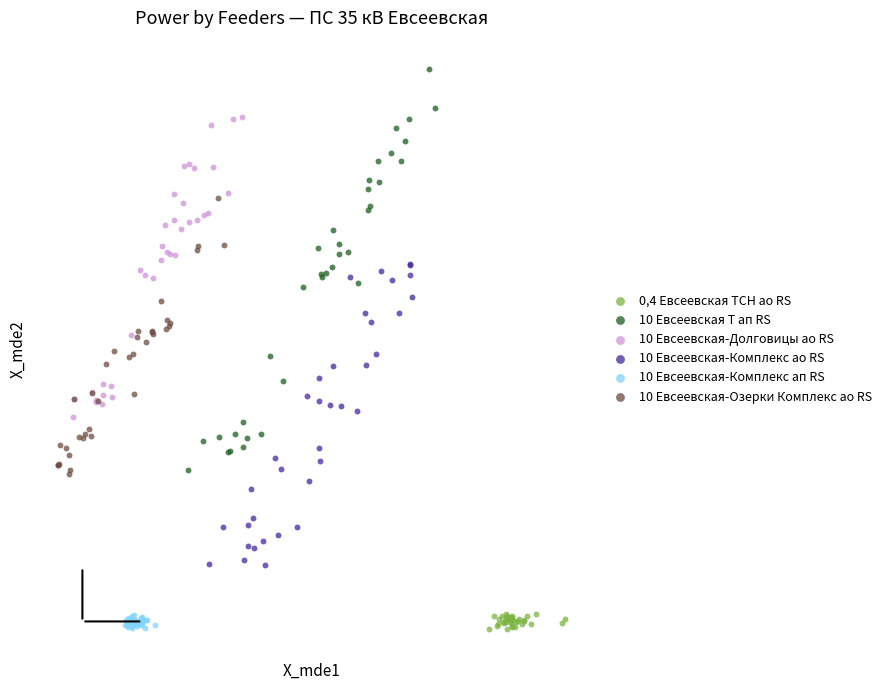

Which series contains the highest Y value?

10 Евсеевская Т ап RS